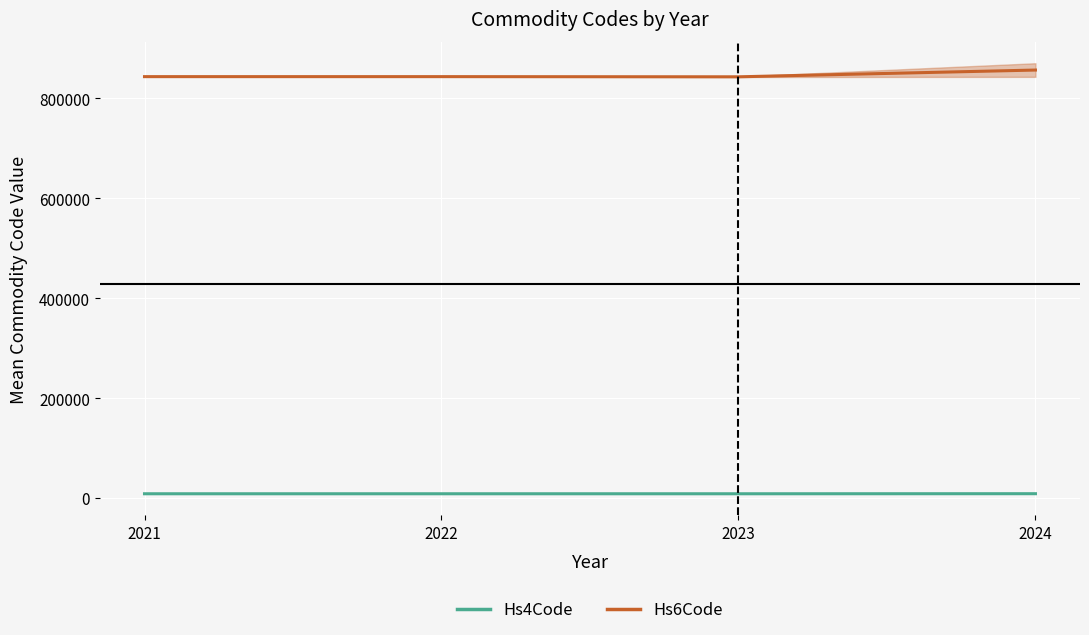

What is the value of the Hs6Code point at the 3rd from the left?

843012.7